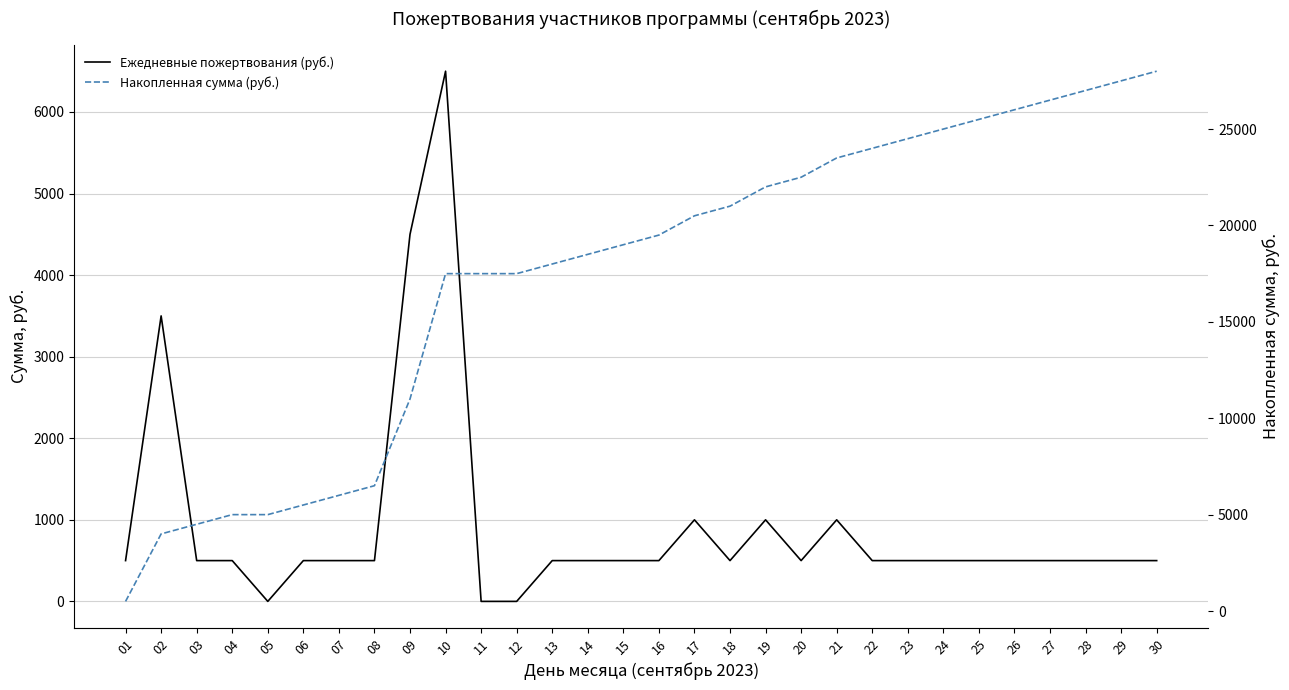

What is the greatest value displayed?

28000